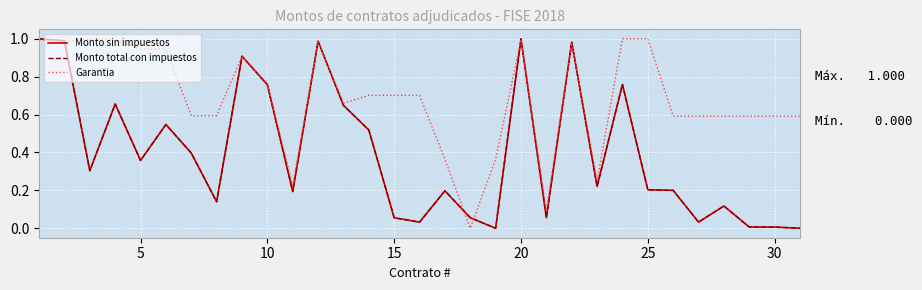

Does the chart have visible grid lines?

Yes